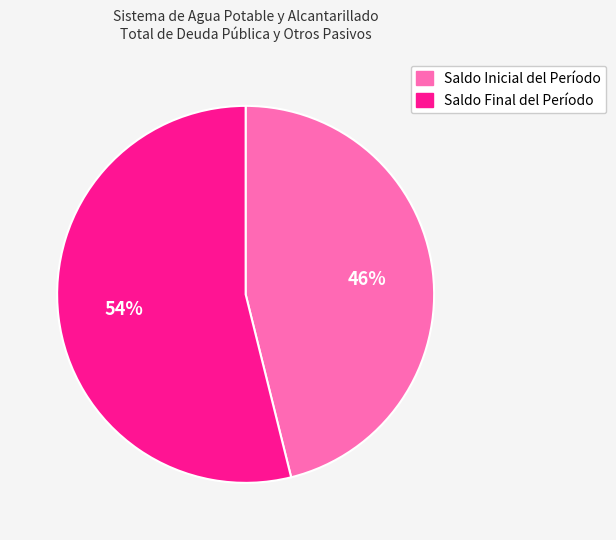

Is there a majority slice in this chart?

Yes